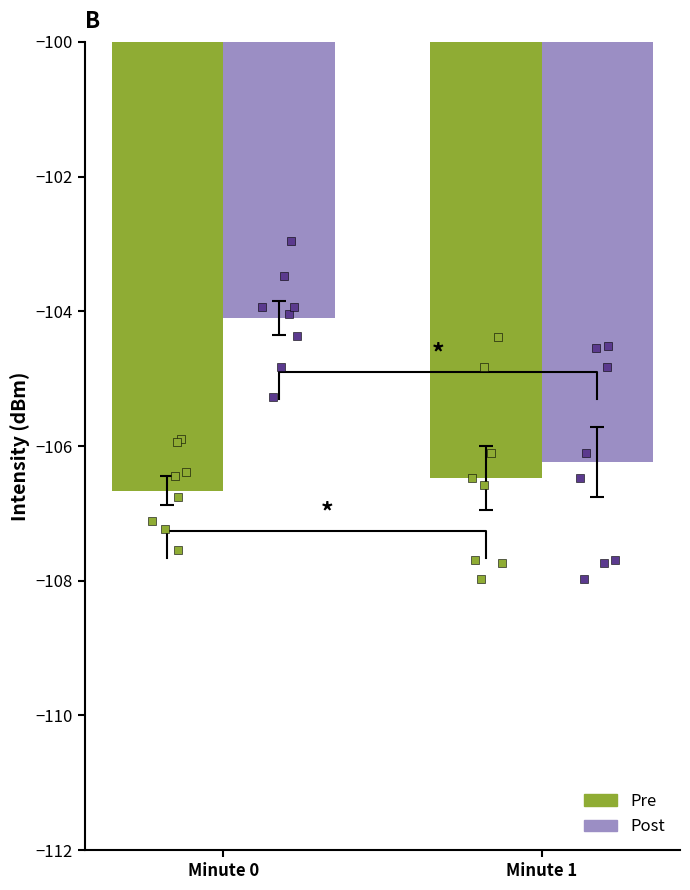

At how many categories does at least one series exceed -105?

1